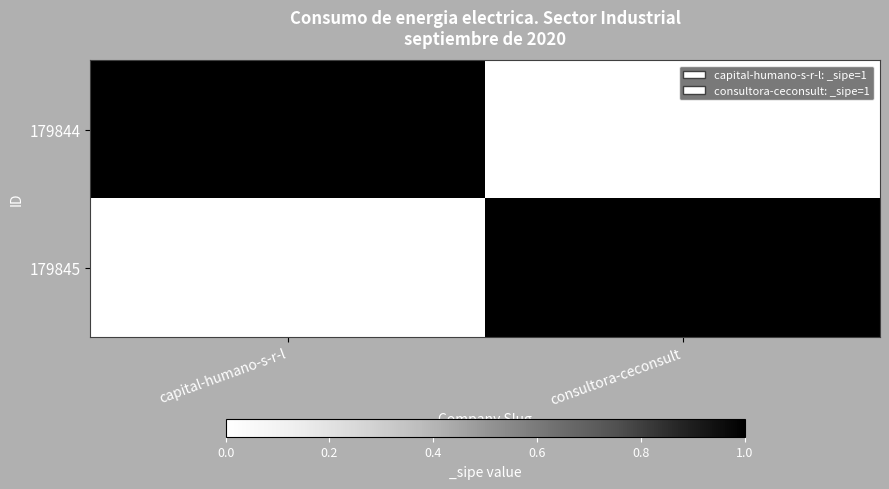

Rank the series at capital-humano-s-r-l from highest to lowest value.

179844, 179845